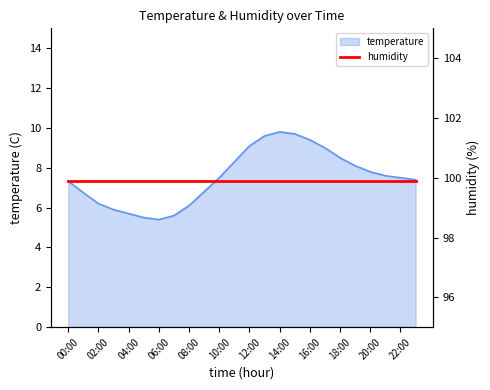

The chart shows a value of 5.5 at 16:00. True or false?

False